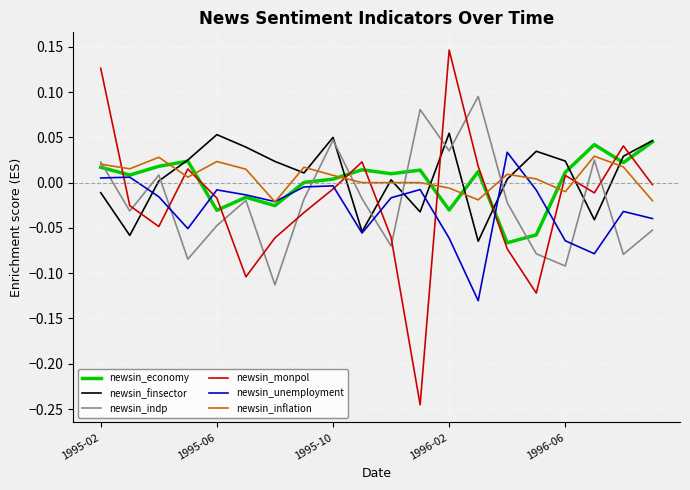

Which series has the largest range (max minus min)?

newsin_monpol